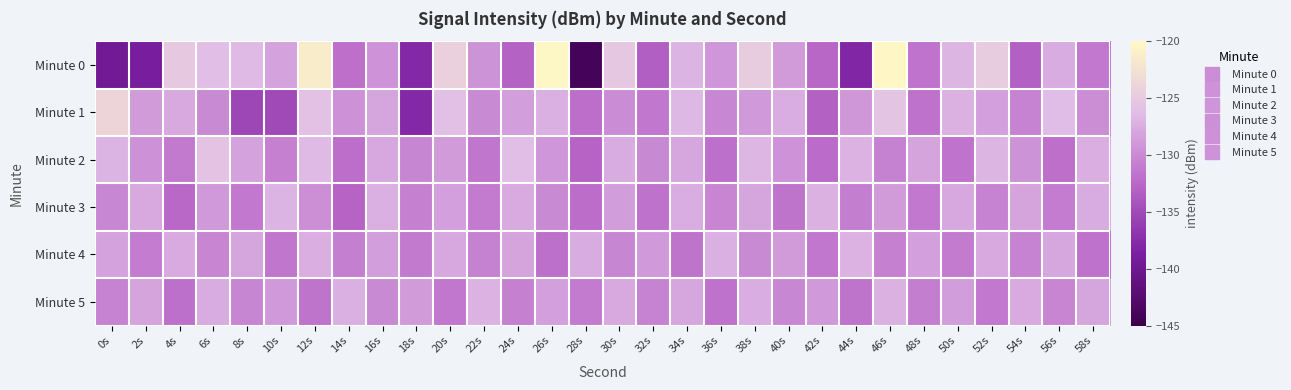

Reading right to left, list all the values displayed in this chart.

Minute 0: 58s=-131.2	56s=-127.6	54s=-133.2	52s=-124.8	50s=-126.8	48s=-131.6	46s=-120.2	44s=-138.1	42s=-132.6	40s=-128.8	38s=-124.9	36s=-129.1	34s=-127.0	32s=-133.2	30s=-125.2	28s=-144.1	26s=-120.4	24s=-133.0	22s=-129.3	20s=-124.3	18s=-137.9	16s=-129.4	14s=-131.9	12s=-121.4	10s=-128.2	8s=-126.5	6s=-126.2	4s=-125.1	2s=-139.1	0s=-139.5
Minute 1: 58s=-129.7	56s=-126.3	54s=-130.5	52s=-128.4	50s=-127.2	48s=-131.8	46s=-125.6	44s=-129.1	42s=-133.0	40s=-127.5	38s=-128.9	36s=-130.2	34s=-126.7	32s=-131.4	30s=-129.8	28s=-132.1	26s=-127.3	24s=-128.5	22s=-130.0	20s=-126.0	18s=-138.0	16s=-128.0	14s=-129.5	12s=-125.9	10s=-135.0	8s=-135.3	6s=-130.0	4s=-127.8	2s=-128.7	0s=-123.9
Minute 2: 58s=-127.4	56s=-132.0	54s=-129.3	52s=-126.9	50s=-131.7	48s=-128.2	46s=-130.6	44s=-127.1	42s=-132.3	40s=-129.4	38s=-126.8	36s=-131.9	34s=-128.0	32s=-130.1	30s=-127.6	28s=-132.8	26s=-129.0	24s=-126.2	22s=-131.5	20s=-128.7	18s=-130.3	16s=-127.9	14s=-132.1	12s=-126.5	10s=-130.7	8s=-128.3	6s=-125.8	4s=-131.2	2s=-129.5	0s=-127.0
Minute 3: 58s=-127.6	56s=-131.0	54s=-128.2	52s=-130.5	50s=-127.9	48s=-131.3	46s=-128.7	44s=-130.9	42s=-127.2	40s=-131.6	38s=-128.1	36s=-130.4	34s=-127.5	32s=-131.8	30s=-128.6	28s=-132.2	26s=-130.0	24s=-127.7	22s=-131.1	20s=-128.4	18s=-130.7	16s=-127.3	14s=-132.8	12s=-129.6	10s=-127.0	8s=-131.3	6s=-128.9	4s=-132.5	2s=-127.8	0s=-130.2
Minute 4: 58s=-131.8	56s=-128.0	54s=-130.5	52s=-127.8	50s=-131.1	48s=-128.4	46s=-130.7	44s=-127.1	42s=-131.4	40s=-128.7	38s=-130.0	36s=-127.3	34s=-131.6	32s=-128.8	30s=-130.3	28s=-127.6	26s=-131.9	24s=-128.2	22s=-130.6	20s=-127.9	18s=-131.2	16s=-128.5	14s=-130.8	12s=-127.4	10s=-131.5	8s=-128.1	6s=-130.4	4s=-127.7	2s=-131.0	0s=-128.3
Minute 5: 58s=-128.1	56s=-130.4	54s=-127.7	52s=-131.3	50s=-128.6	48s=-130.9	46s=-127.2	44s=-131.6	42s=-128.9	40s=-130.2	38s=-127.5	36s=-131.8	34s=-128.0	32s=-130.5	30s=-127.8	28s=-131.1	26s=-128.4	24s=-130.7	22s=-127.1	20s=-131.4	18s=-128.7	16s=-130.0	14s=-127.3	12s=-131.6	10s=-128.8	8s=-130.3	6s=-127.6	4s=-131.9	2s=-128.2	0s=-130.5